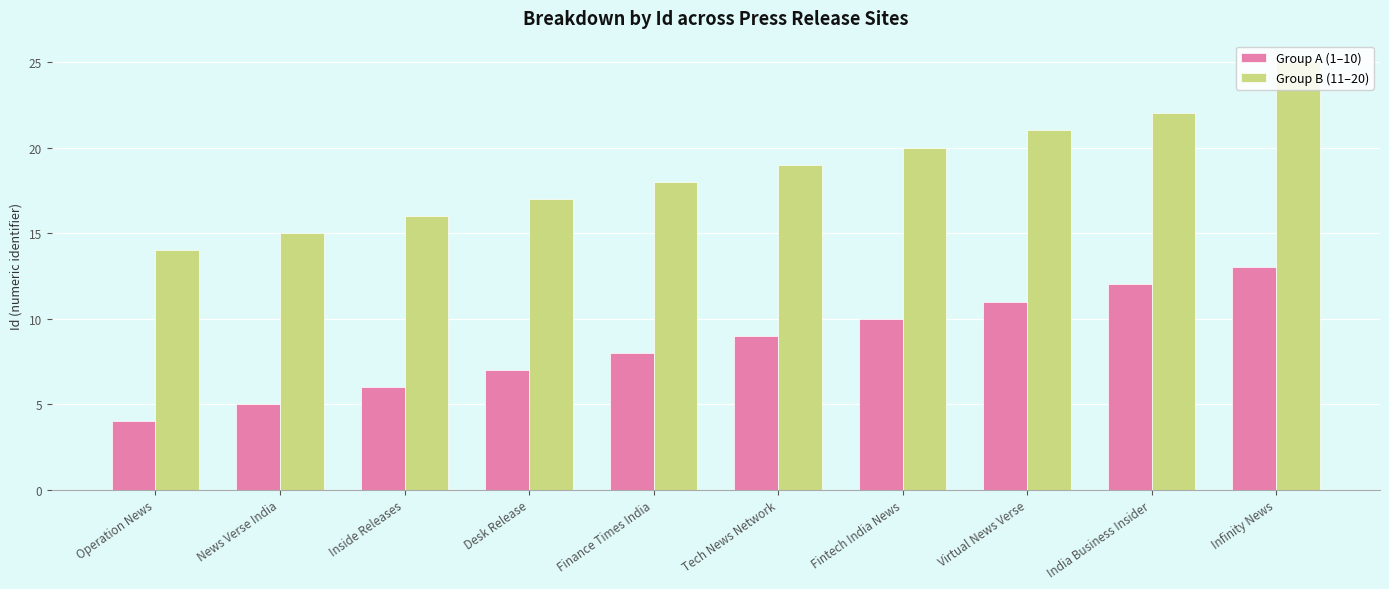

What is the difference between the Group B (11–20) values at Tech News Network and Infinity News?

6